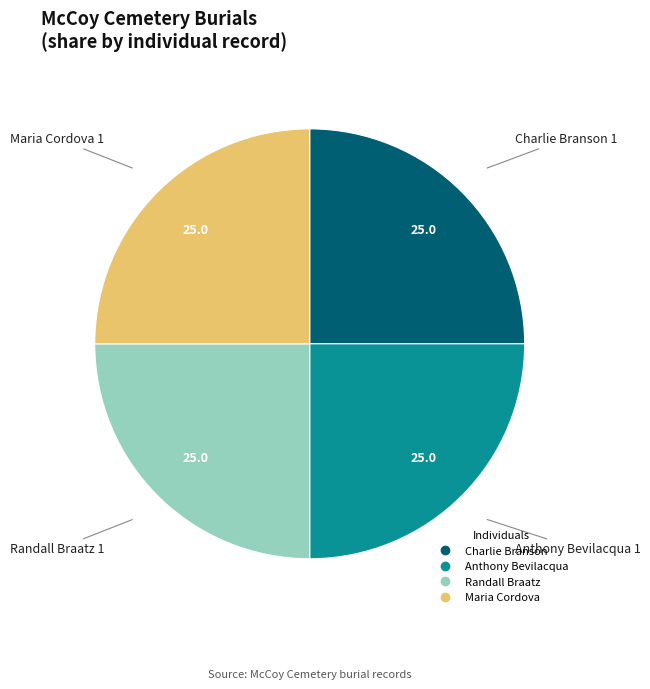

Is there any slice that represents more than half of the pie?

No